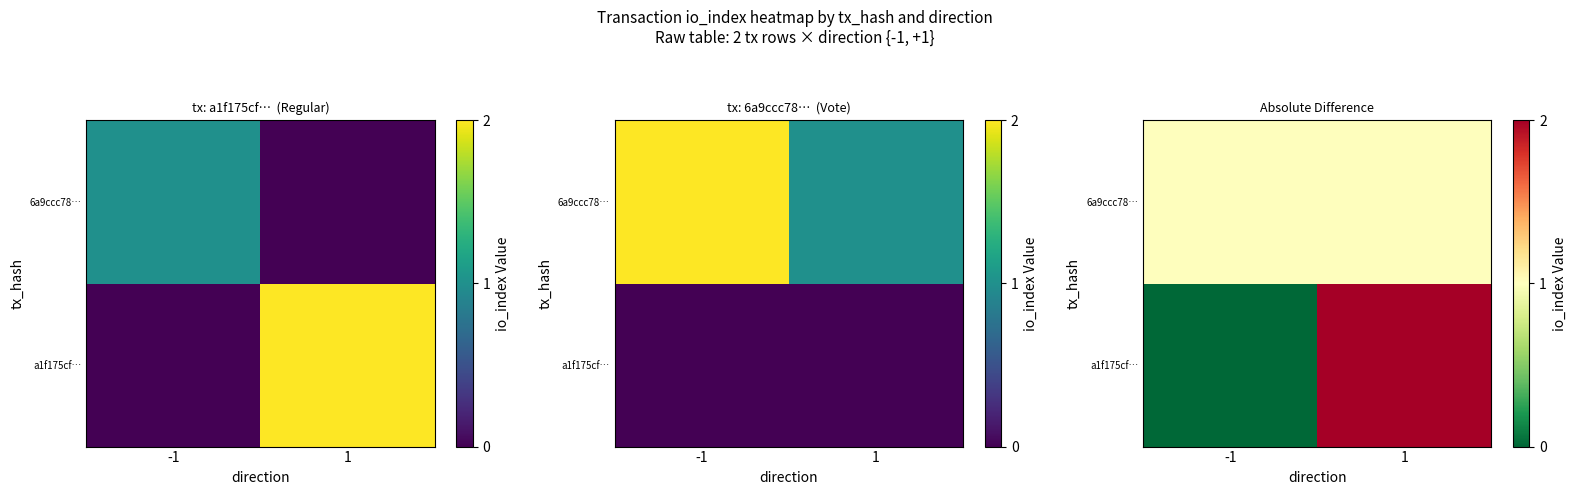

Which series has the largest total across all categories?

a1f175cf…